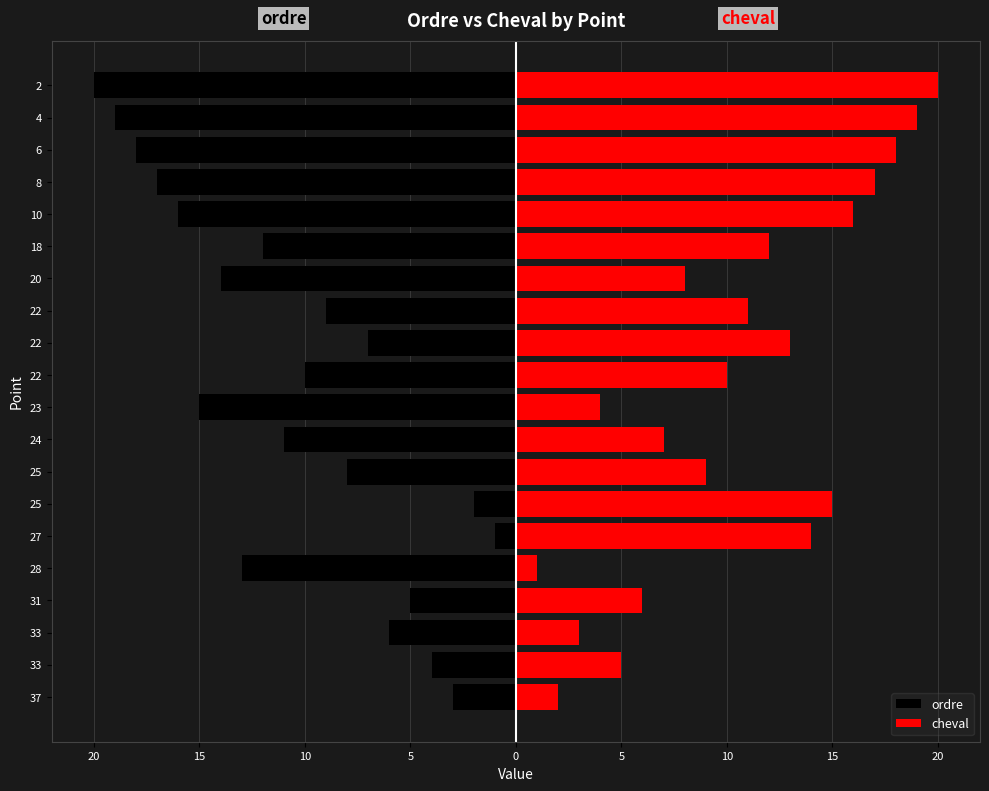

Does the chart contain any negative values?

Yes